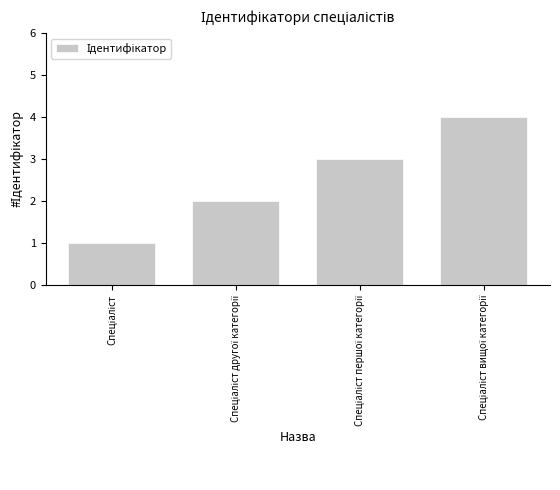

What is the greatest value displayed?

4